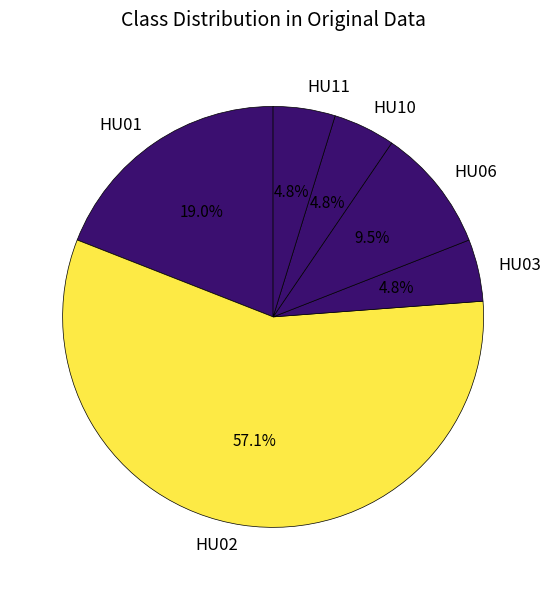

Which slice is the largest?

HU02